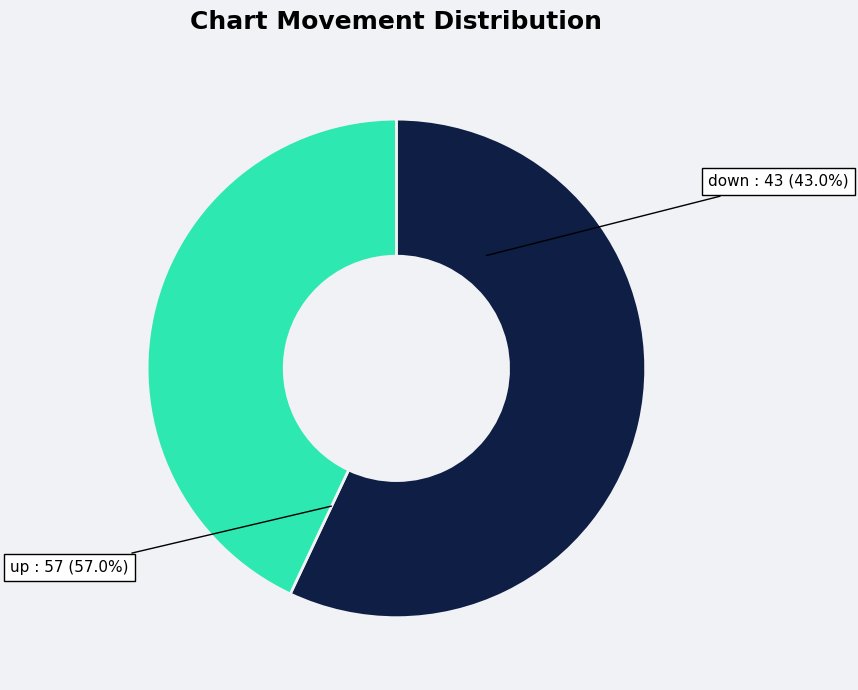

What is the change in value from up to down?

-14